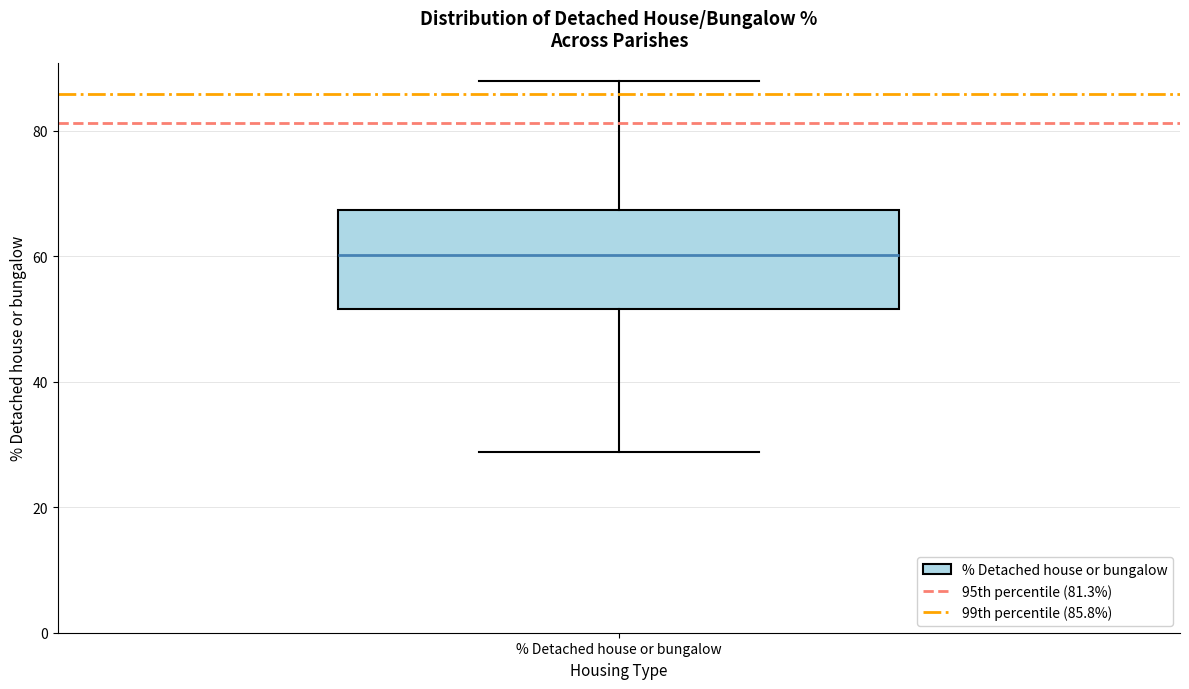

Transcribe this box plot: give where the median line is, the range the box spans, and where the two whiskers end, as read against the y-axis. The values are not printed on the chart, so give them approximately, as read against the axis.

median 60, box 52 to 68, whiskers 28 to 88